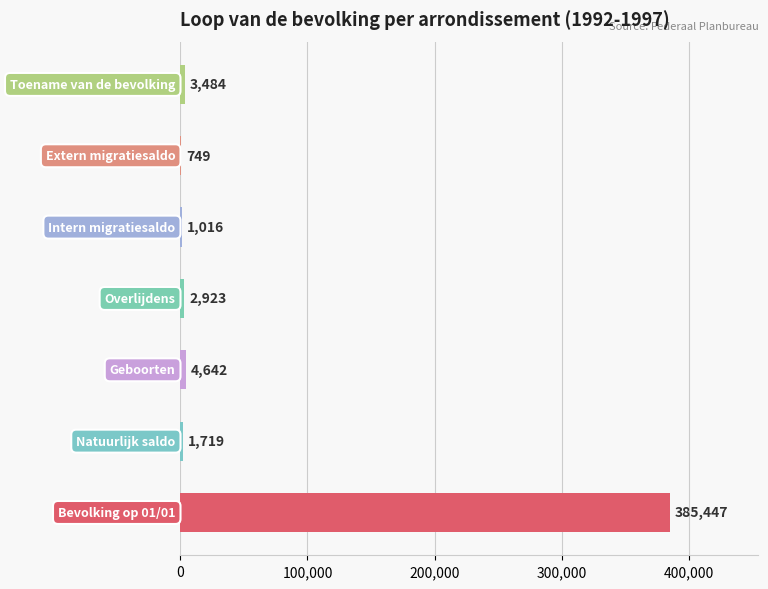

What is the greatest value displayed?

385447